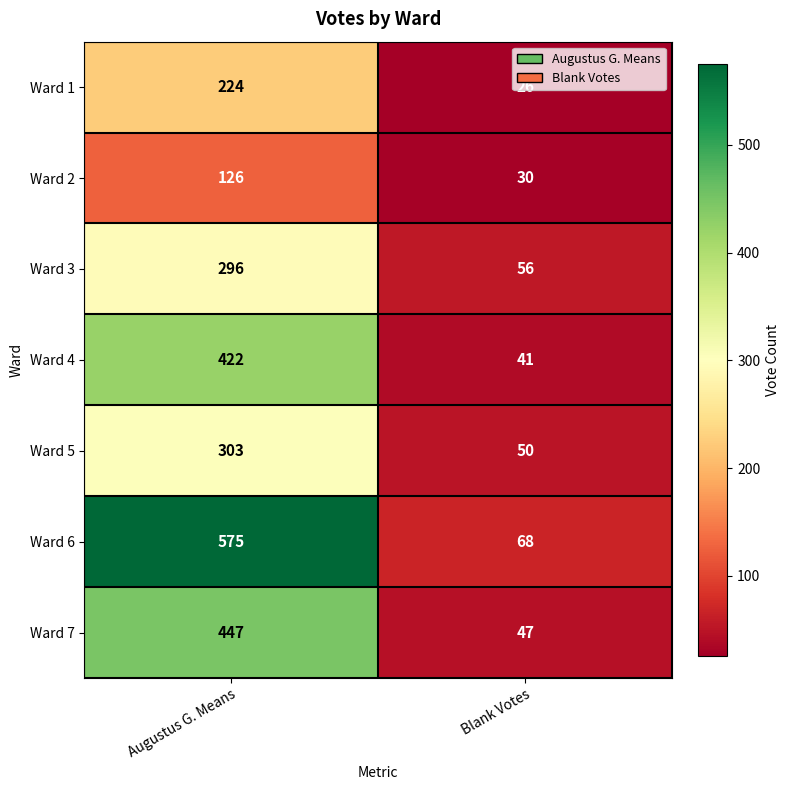

Is it true that Ward 5 equals 72 at Blank Votes?

False